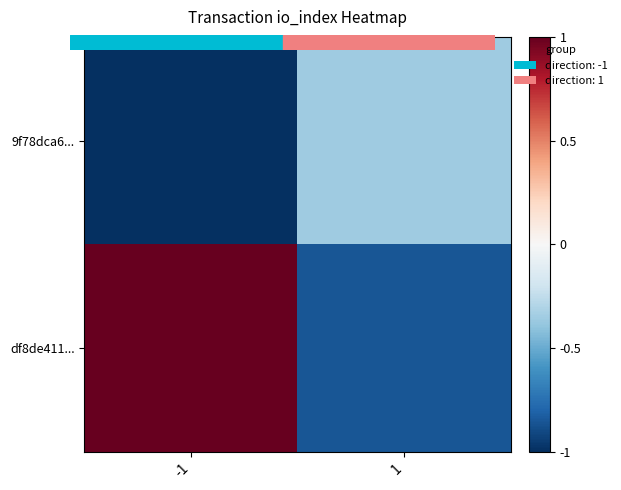

Which series changed the most between -1 and 1?

df8de411...